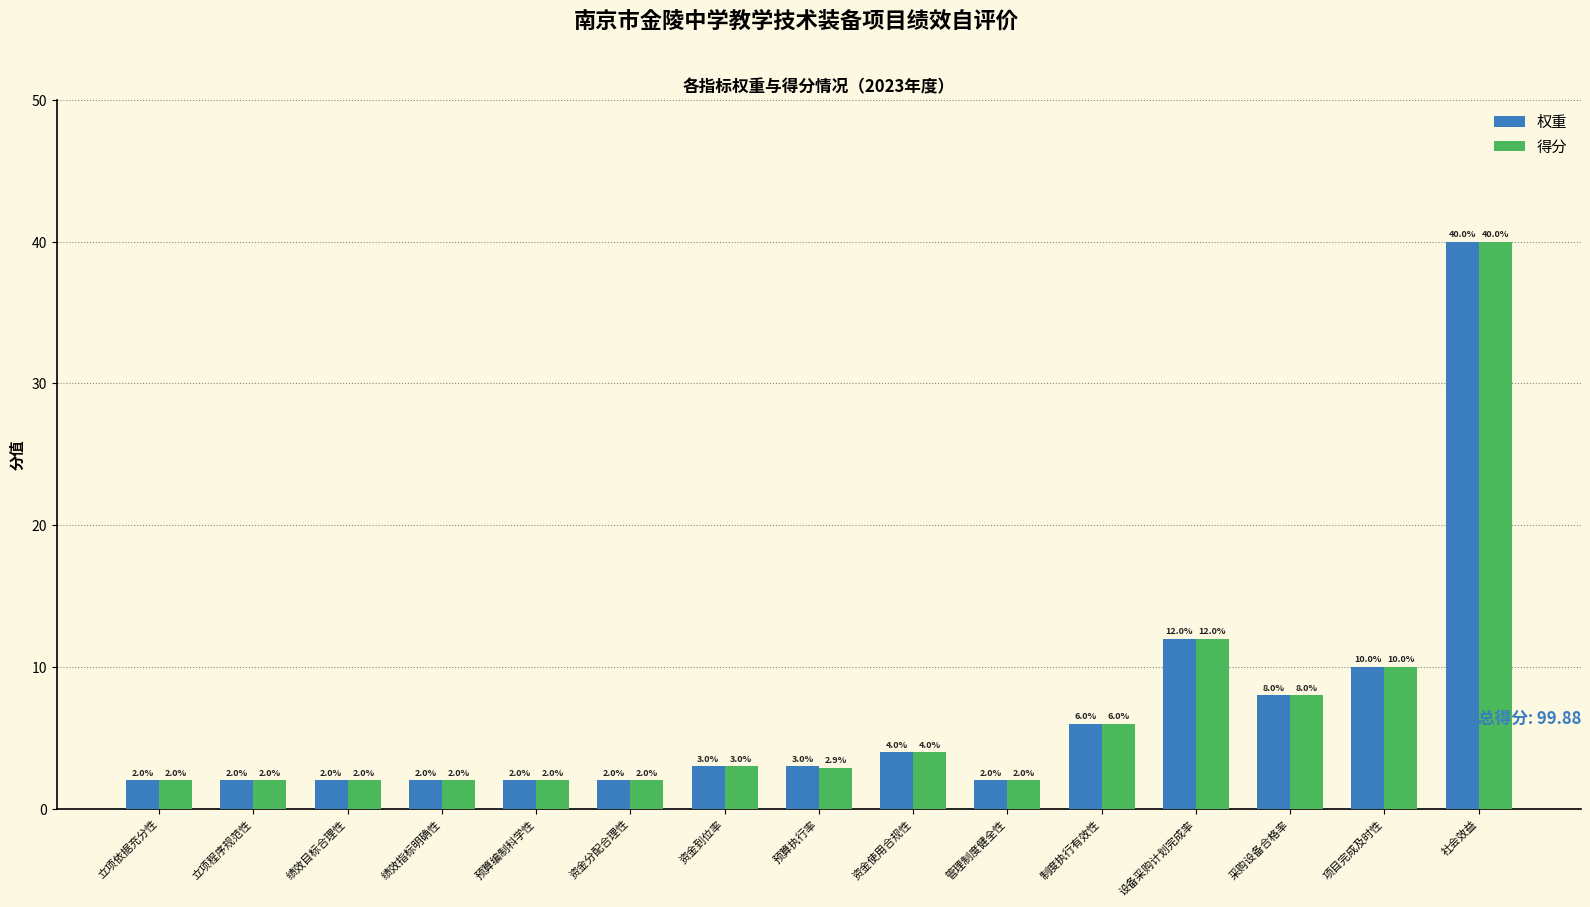

Reading left to right, list all the values displayed in this chart.

权重: 立项依据充分性=2.0	立项程序规范性=2.0	绩效目标合理性=2.0	绩效指标明确性=2.0	预算编制科学性=2.0	资金分配合理性=2.0	资金到位率=3.0	预算执行率=3.0	资金使用合规性=4.0	管理制度健全性=2.0	制度执行有效性=6.0	设备采购计划完成率=12.0	采购设备合格率=8.0	项目完成及时性=10.0	社会效益=40.0
得分: 立项依据充分性=2.0	立项程序规范性=2.0	绩效目标合理性=2.0	绩效指标明确性=2.0	预算编制科学性=2.0	资金分配合理性=2.0	资金到位率=3.0	预算执行率=2.9	资金使用合规性=4.0	管理制度健全性=2.0	制度执行有效性=6.0	设备采购计划完成率=12.0	采购设备合格率=8.0	项目完成及时性=10.0	社会效益=40.0